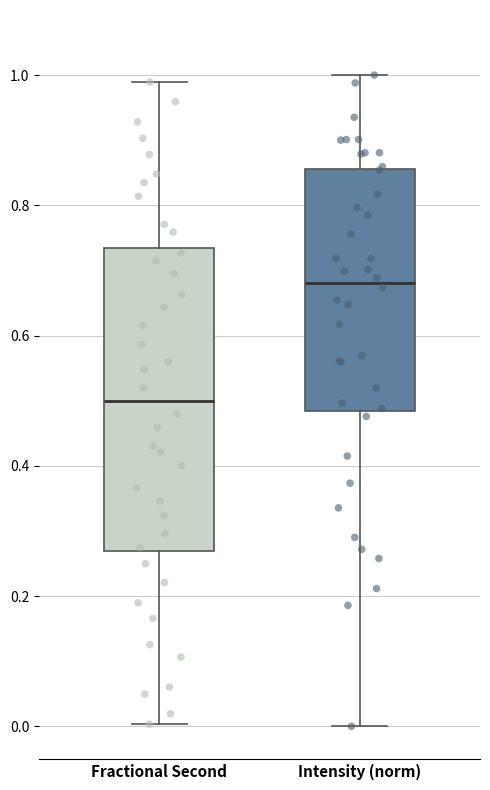

Which box has the lowest median line?

Fractional Second